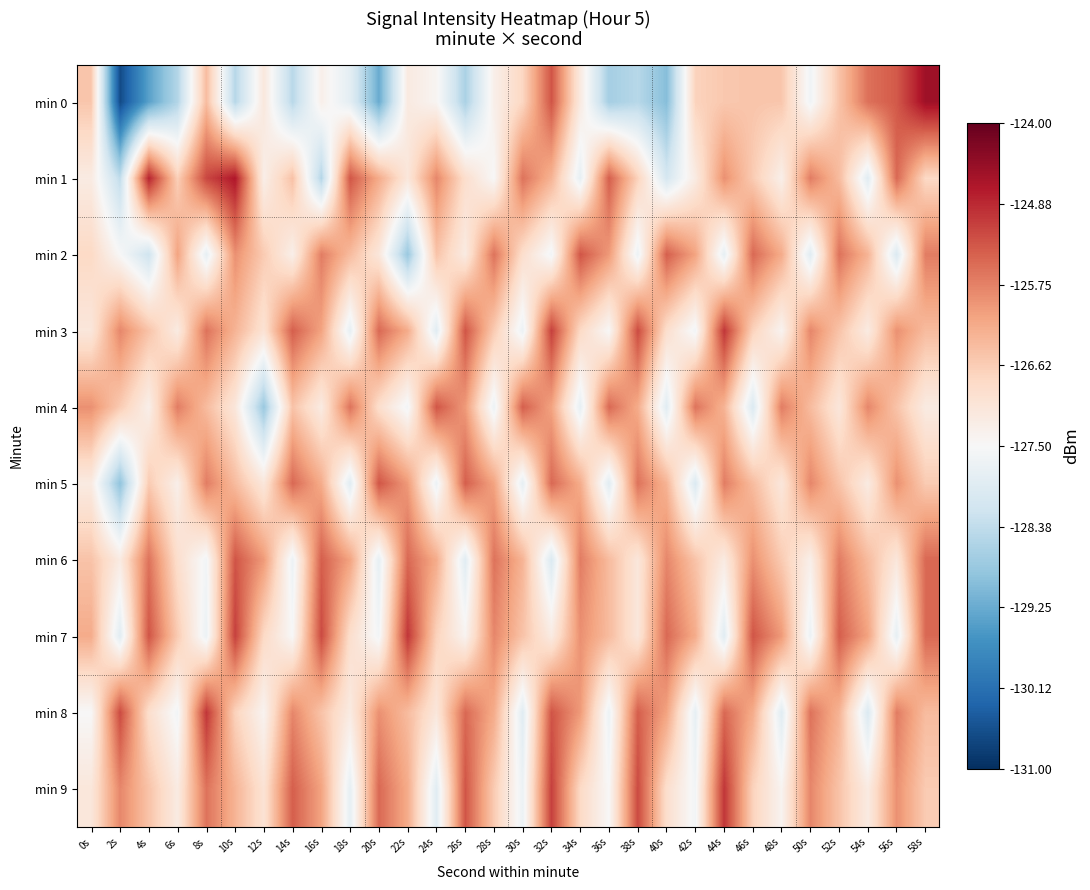

Count the number of data series in this chart.

10